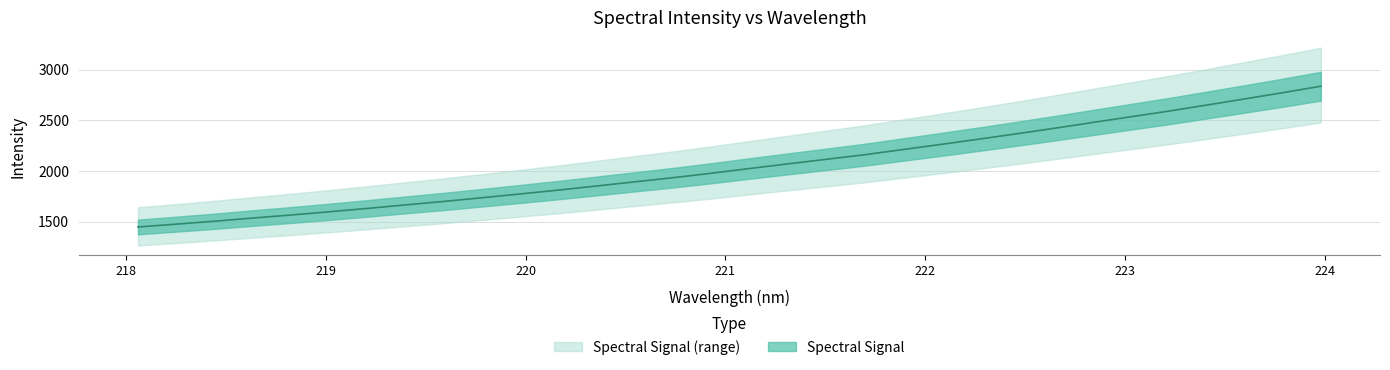

What is the value of the 21st point from the left?

2209.6